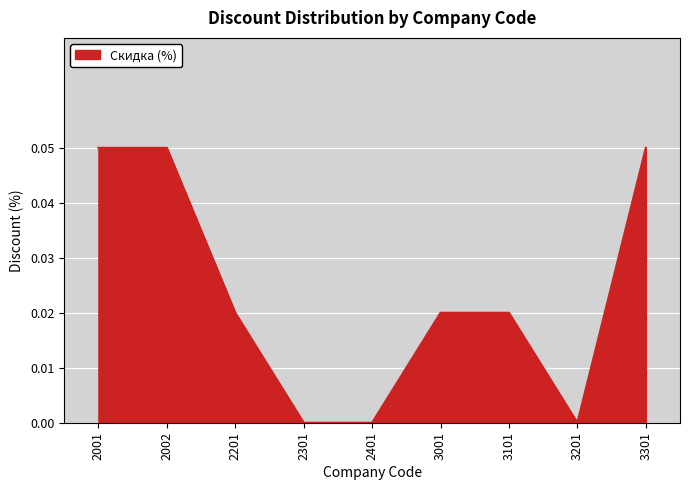

Which has a higher value, 3201 or 2201?

2201